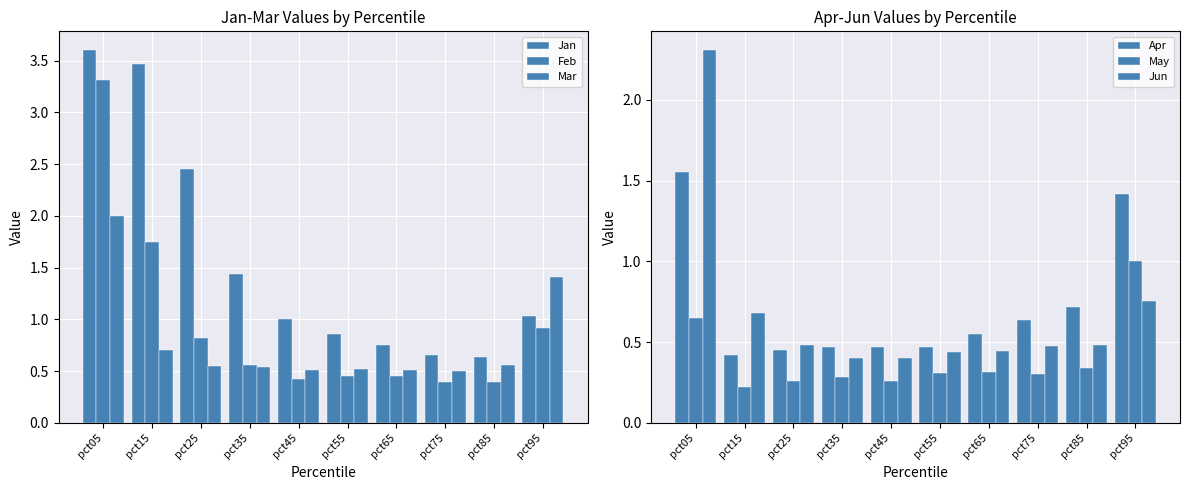

What are all the series names shown in the legend?

Jan, Feb, Mar, Apr, May, Jun